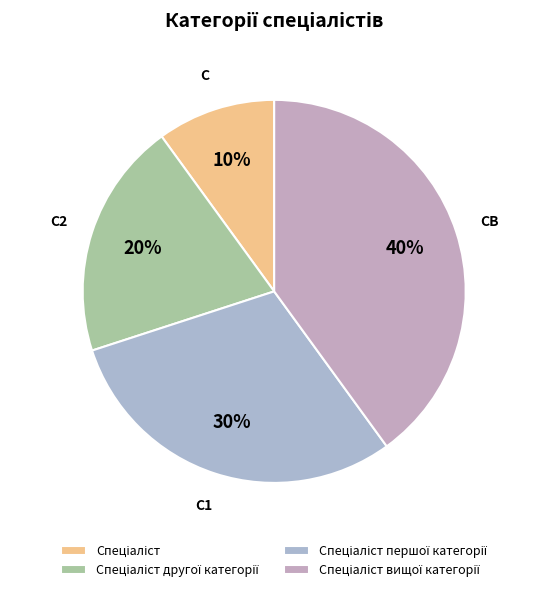

The Спеціаліст вищої категорії slice represents 54% of the pie. True or false?

False